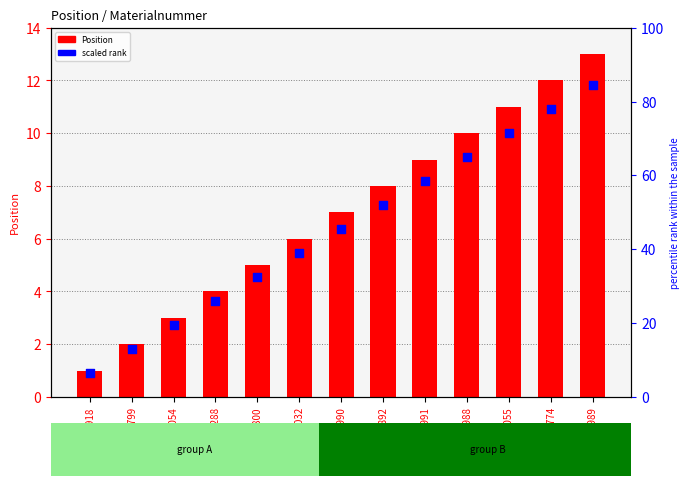

Which series has the largest total across all categories?

scaled rank